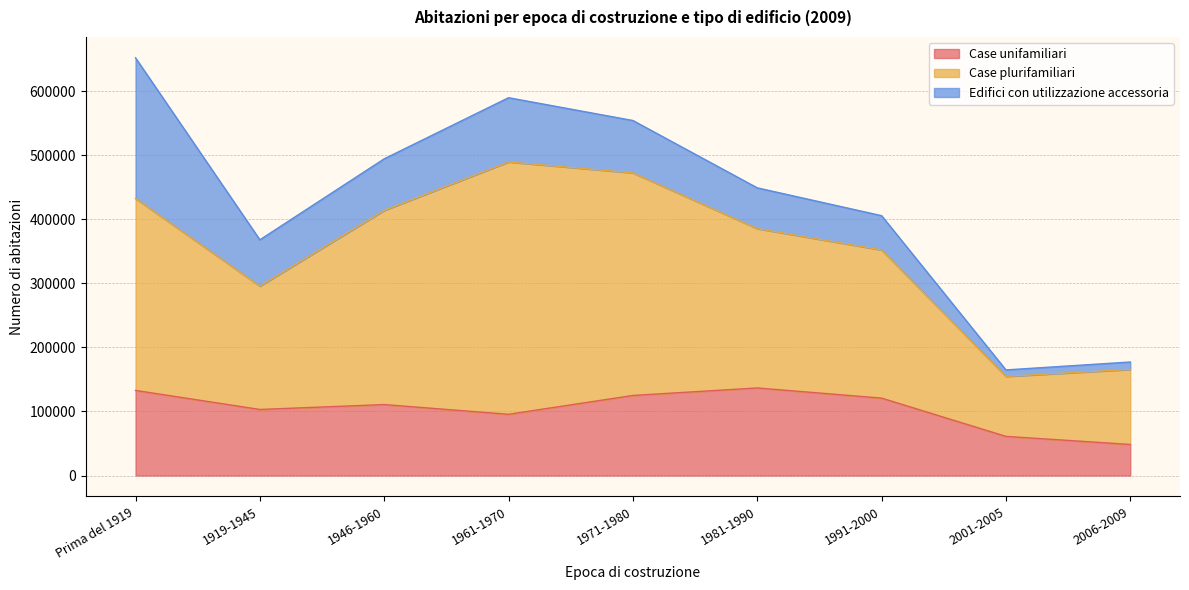

Between 1961-1970 and 2006-2009, which series saw the biggest shift?

Case plurifamiliari